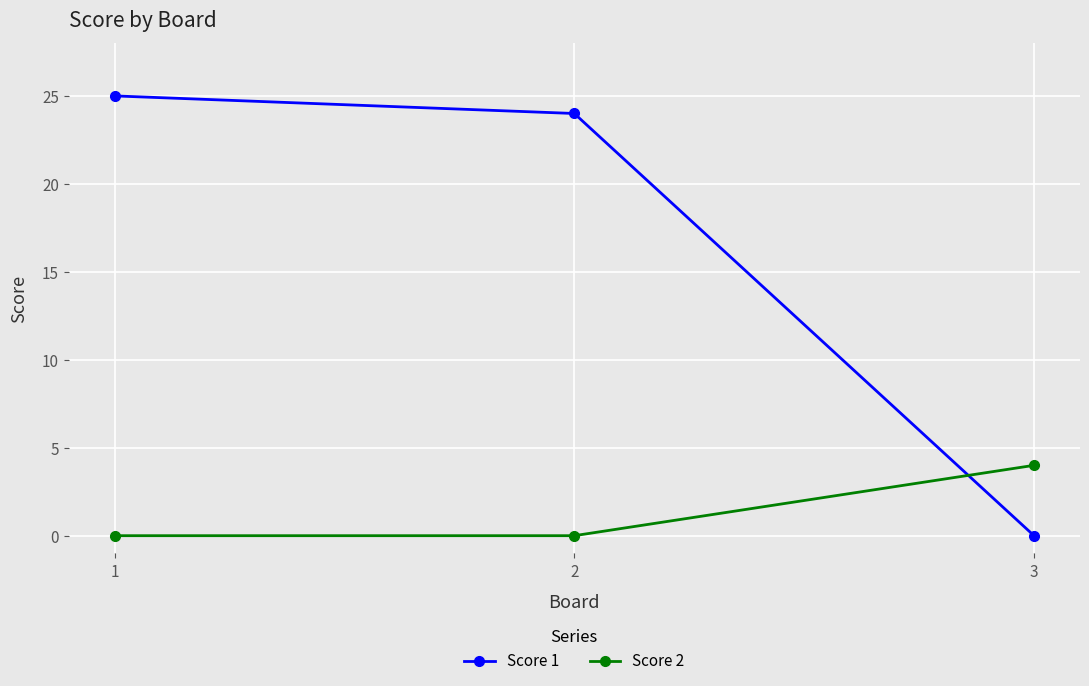

What is the difference between the Score 1 values at 3 and 2?

24